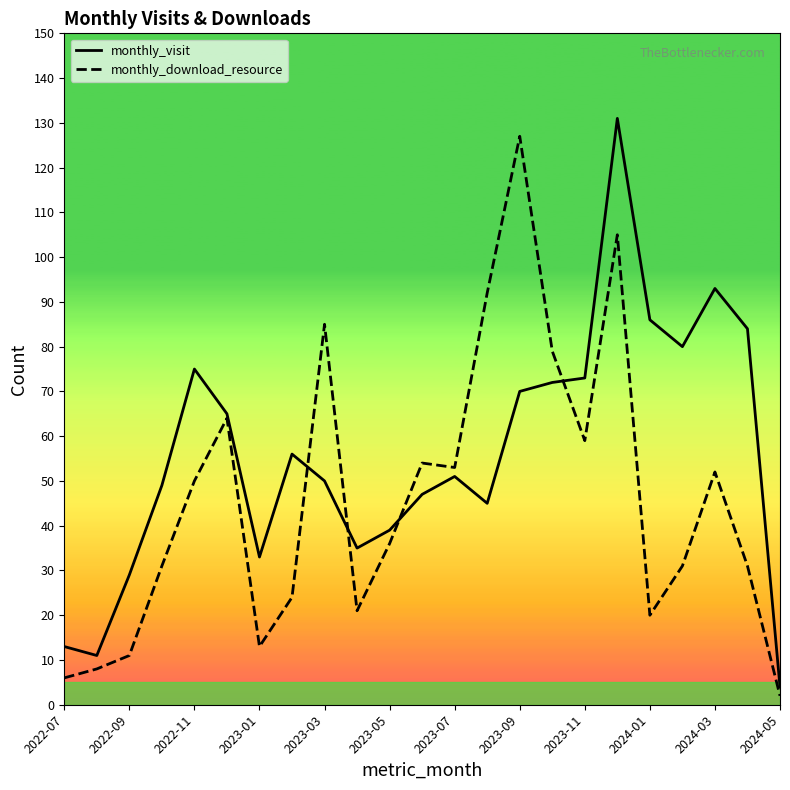

What is the maximum value shown in the chart?

131